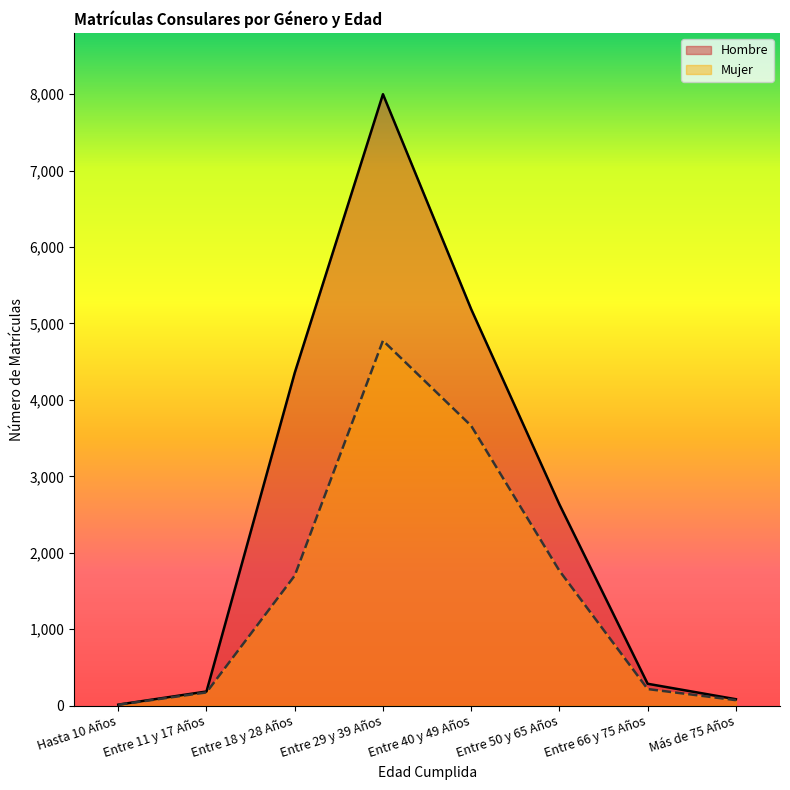

What is the difference between the maximum and minimum values in the Hombre series?

7984